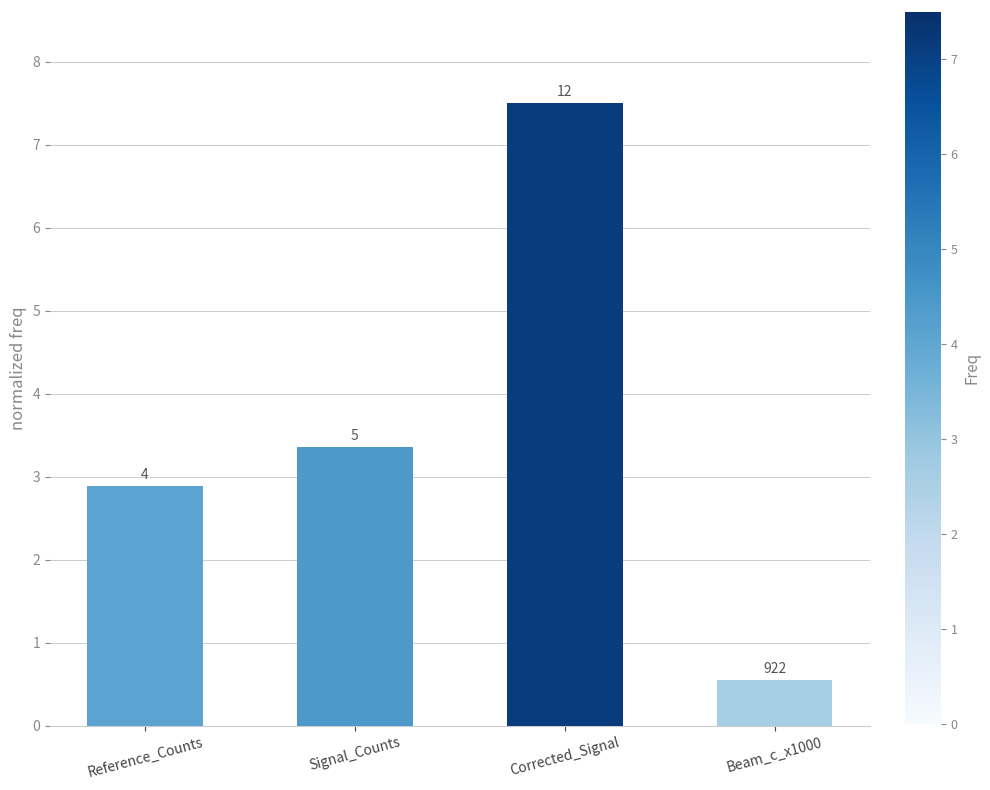

What is the change in value from Reference_Counts to Signal_Counts?

+0.5